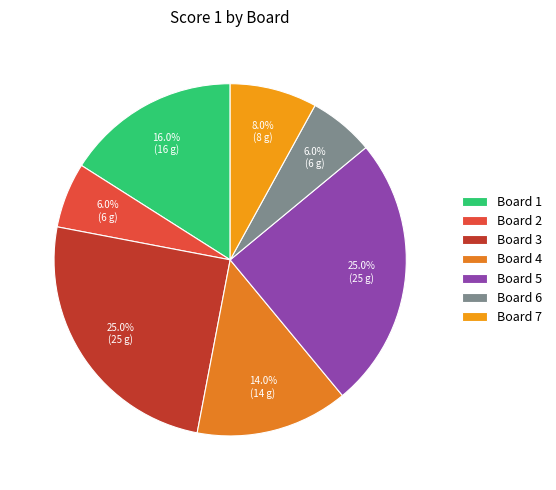

How many slices are in this pie chart?

7